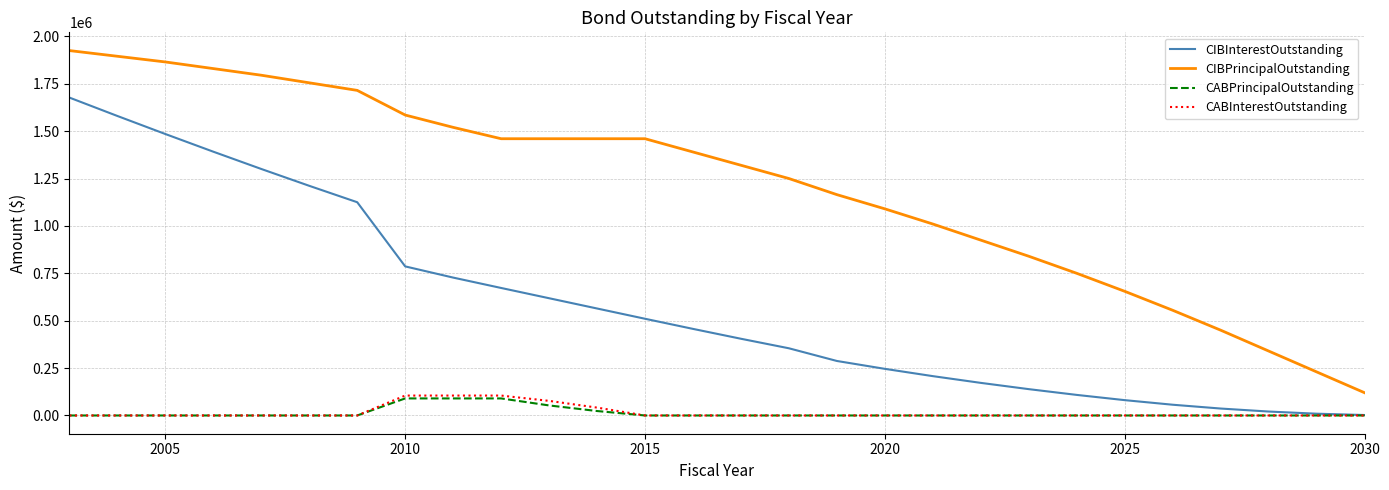

Which series has the largest total across all categories?

CIBPrincipalOutstanding